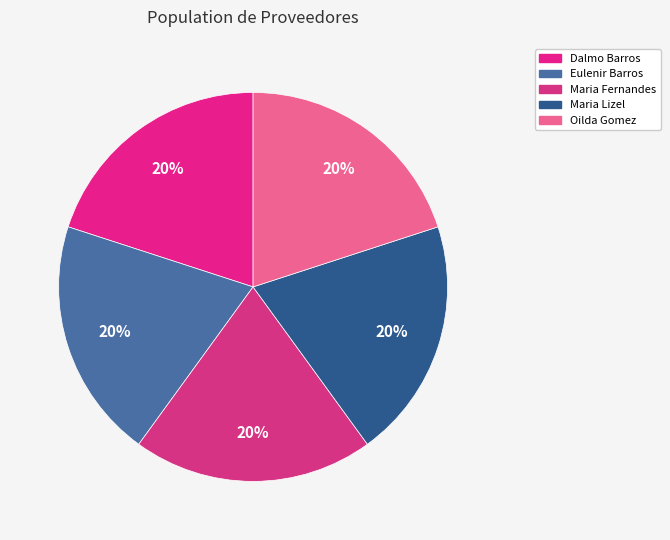

Count the number of slices in the pie.

5